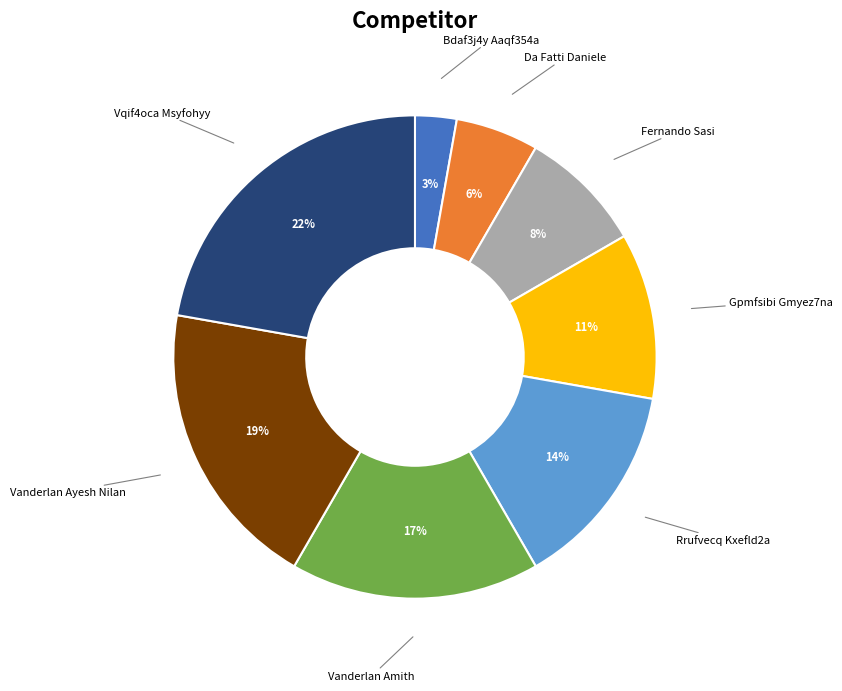

How many segments does this pie chart have?

8